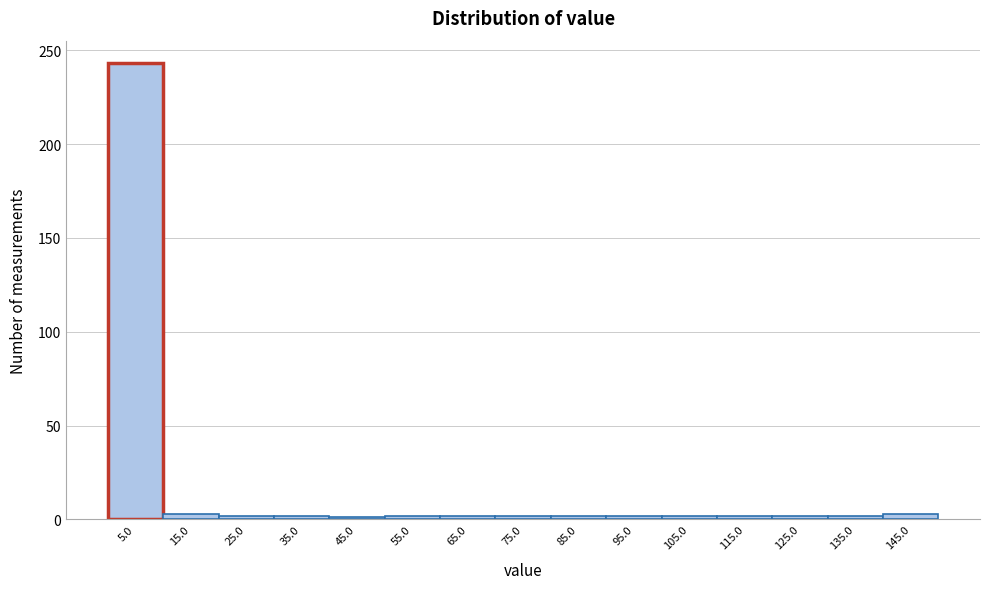

Reading left to right, transcribe this chart: for each bar, give the range it covers on the x-axis and its height. The values are not printed on the chart, so give them approximately, as read against the axis.

0 to 10: 245
10 to 20: under 5
20 to 30: under 5
30 to 40: under 5
40 to 50: under 5
50 to 60: under 5
60 to 70: under 5
70 to 80: under 5
80 to 90: under 5
90 to 100: under 5
100 to 110: under 5
110 to 120: under 5
120 to 130: under 5
130 to 140: under 5
140 to 150: under 5